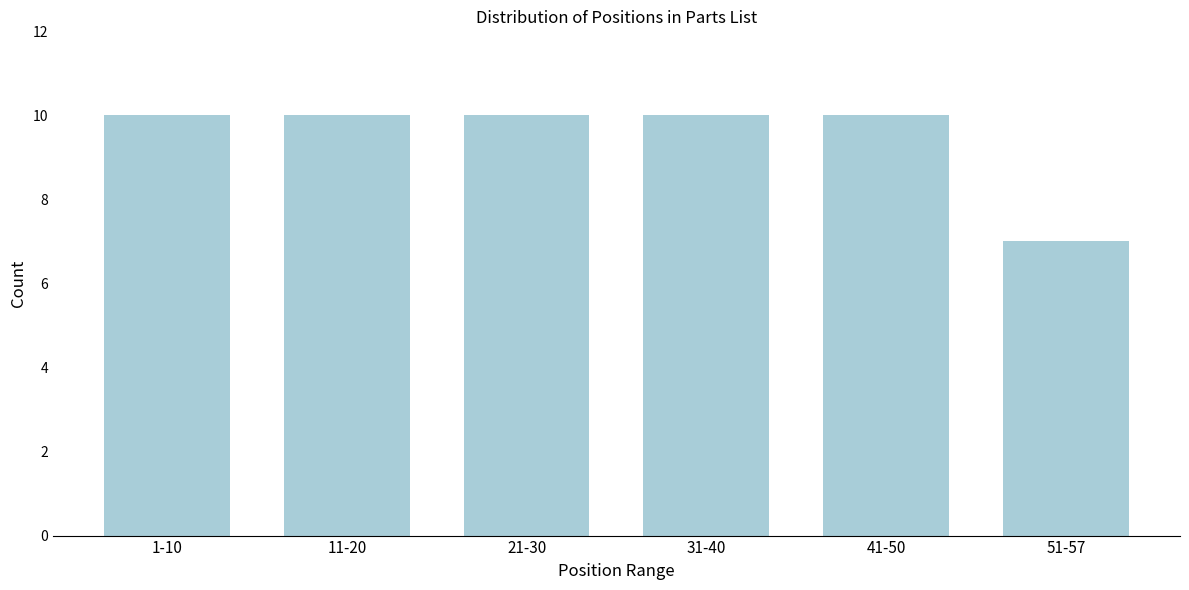

Reading left to right, what are all the values shown in this chart?

10	10	10	10	10	7